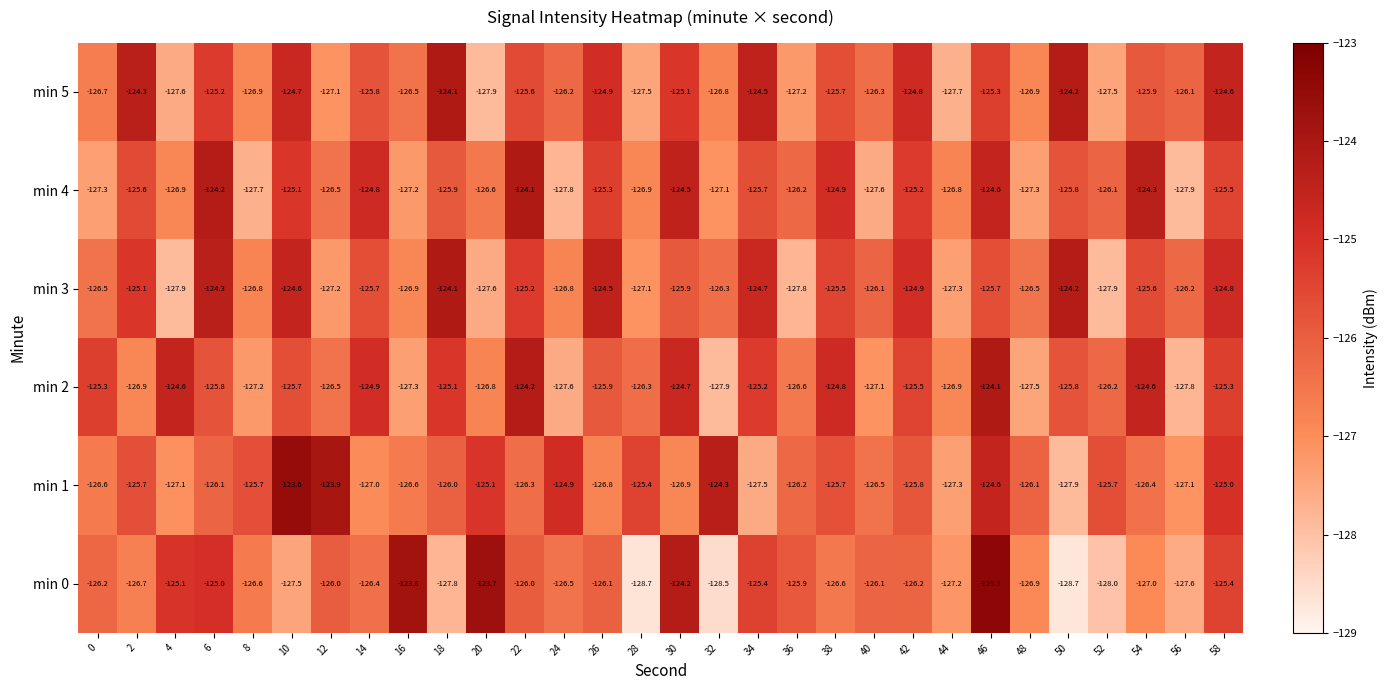

Which series has the widest spread of values?

min 0